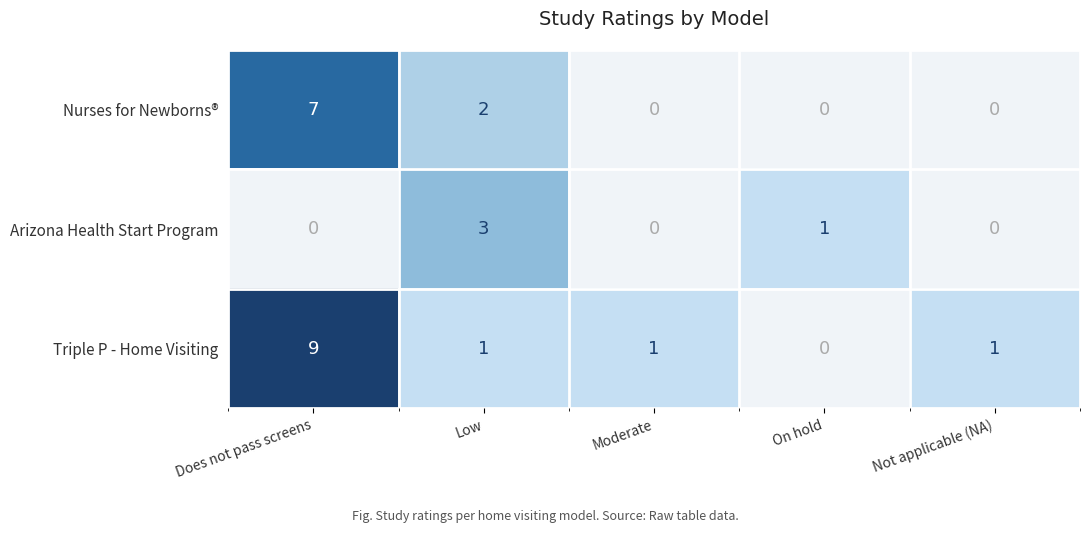

Which series has the widest spread of values?

row_2